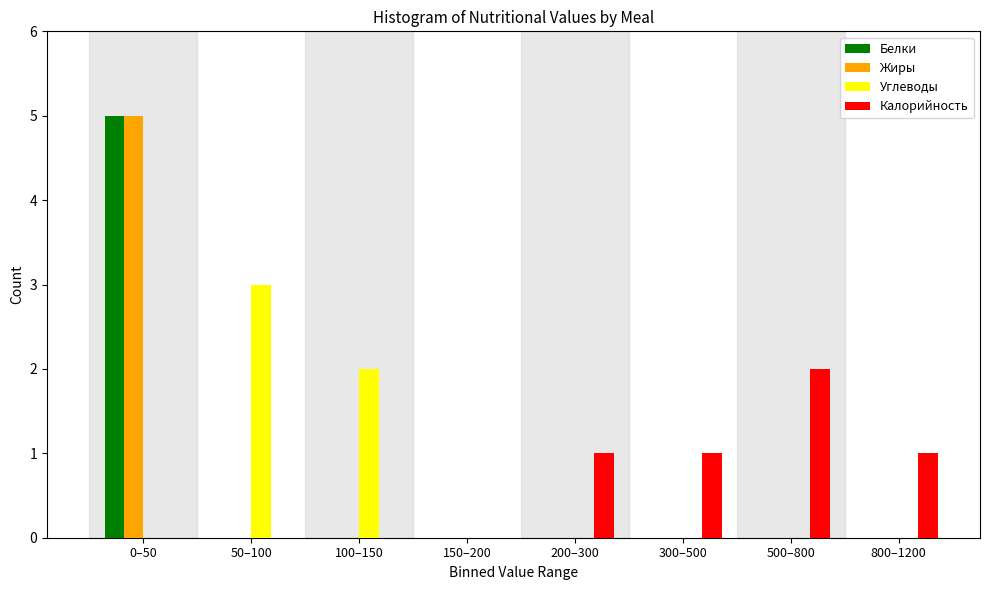

What is the maximum value shown in the chart?

5